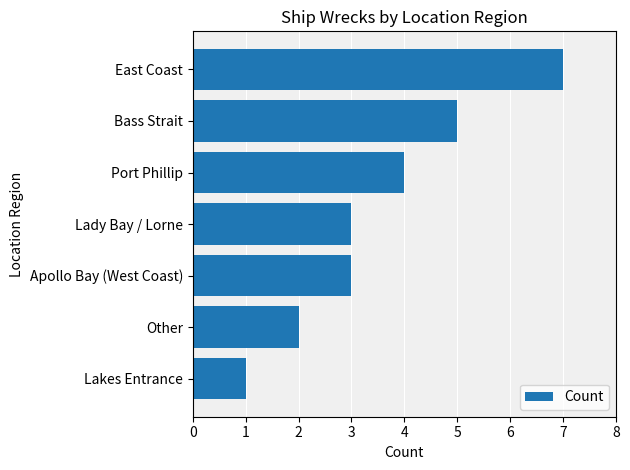

Reading top to bottom, what are all the values shown in this chart?

7	5	4	3	3	2	1